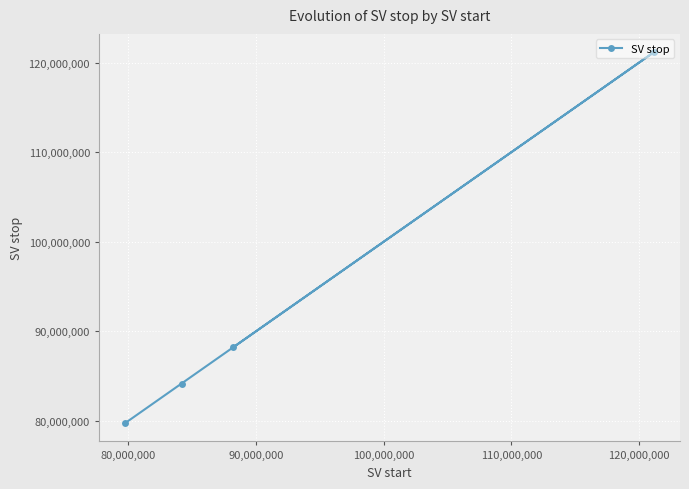

What is the sum of all values?

373349429